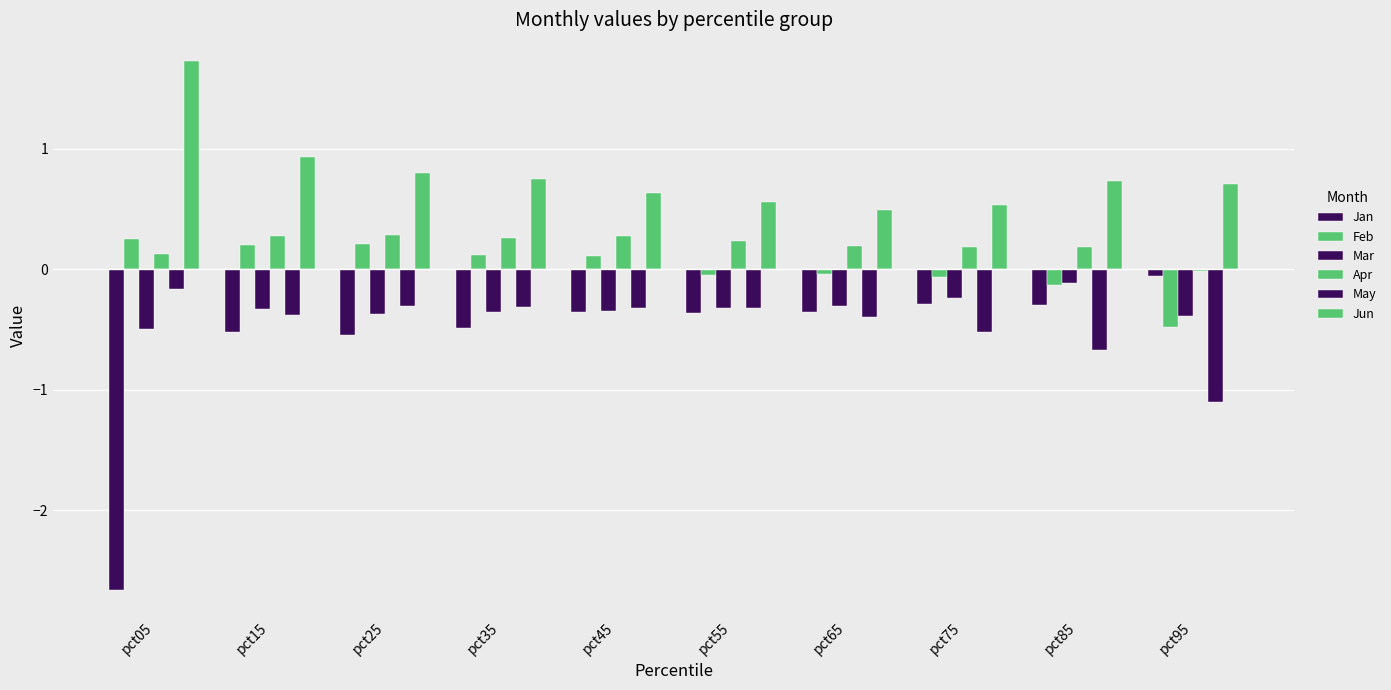

Between pct75 and pct05, which is larger?

pct75